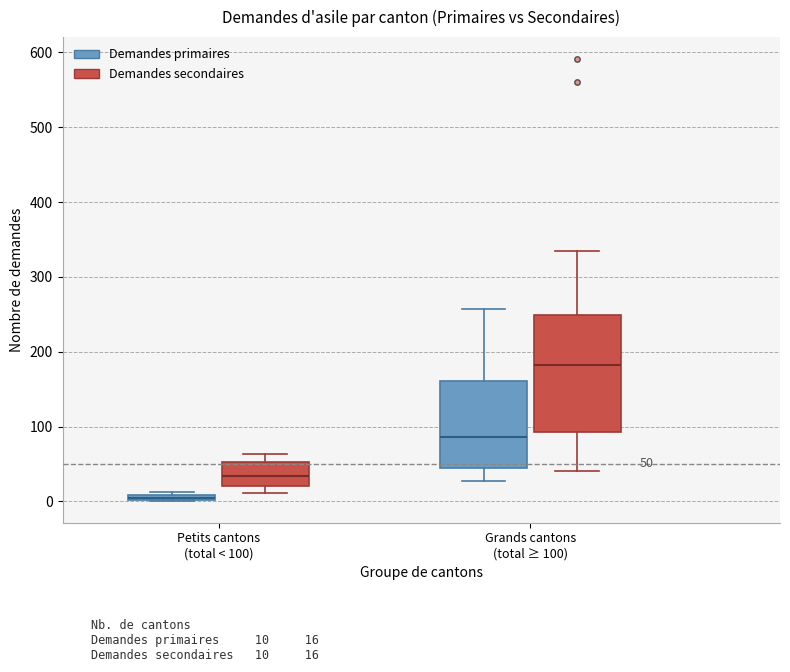

Which box's median line is the lowest?

Petits cantons (total < 100) (Demandes primaires)